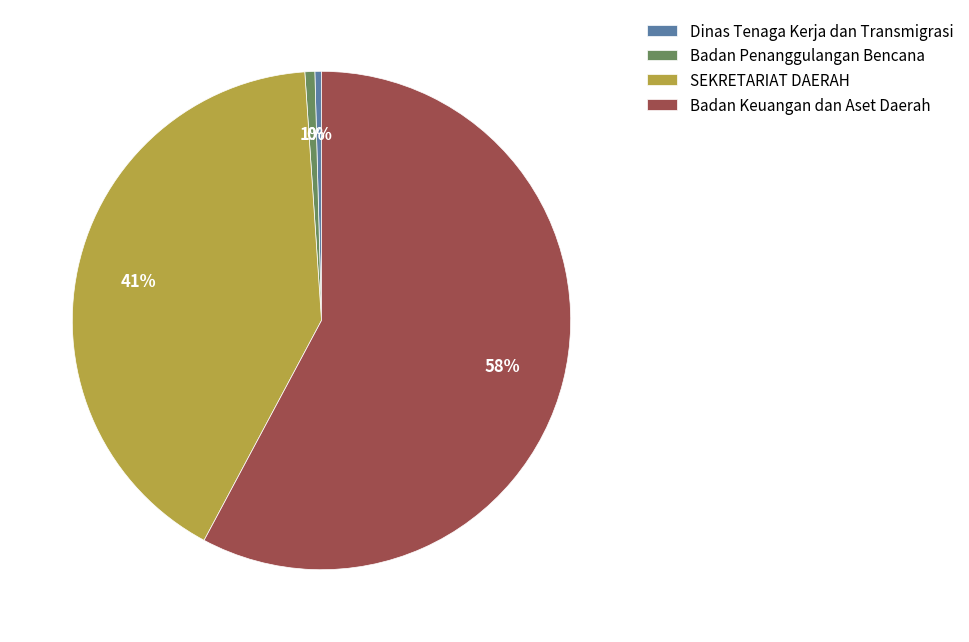

Does Badan Keuangan dan Aset Daerah account for over 50% of the chart?

Yes